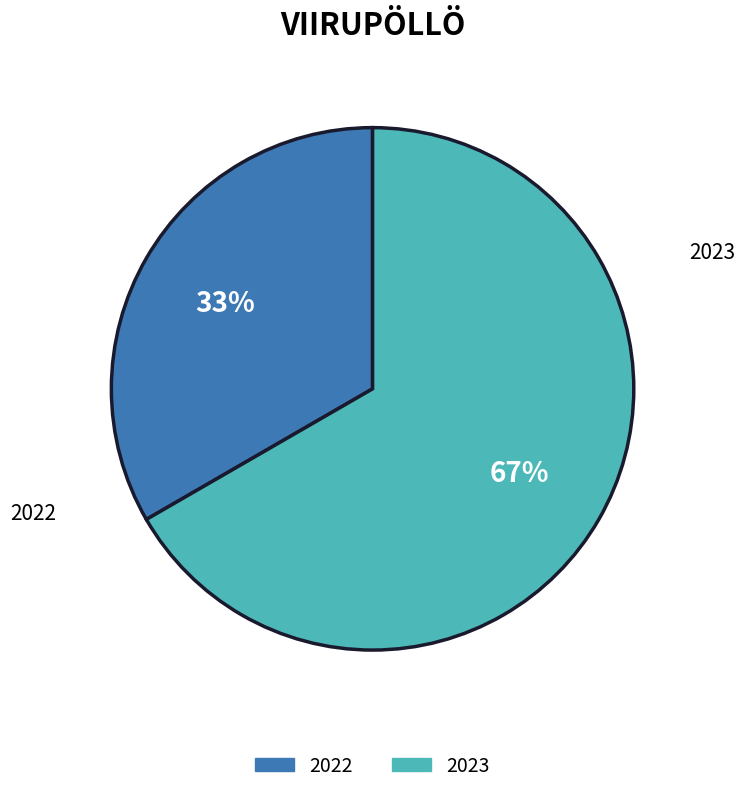

Which slice is the largest?

2023